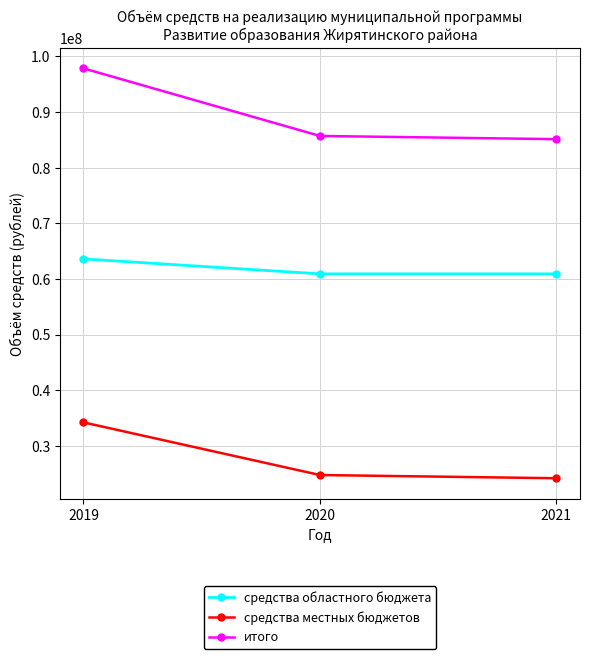

At which label does итого reach its peak?

2019